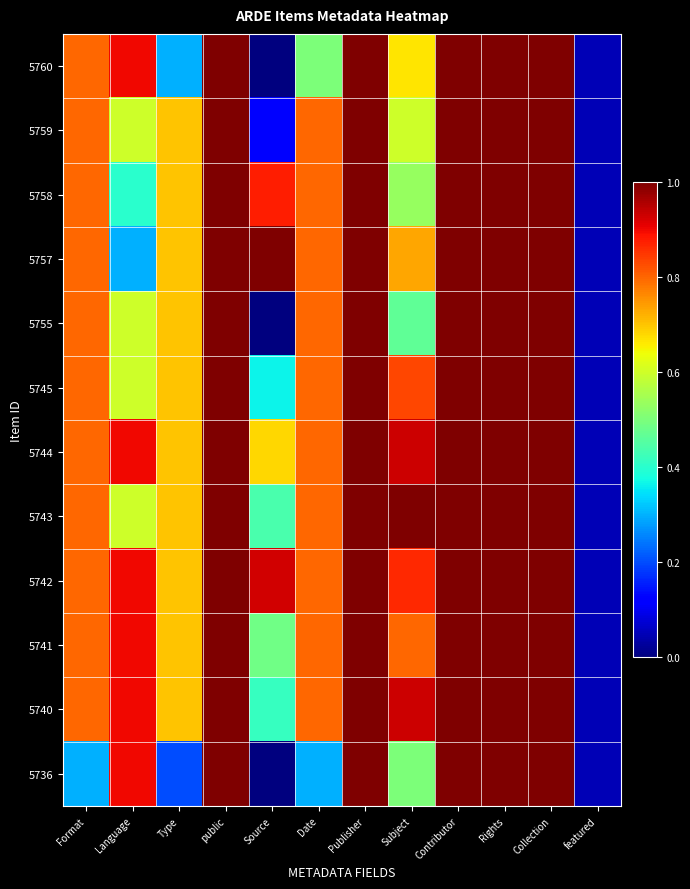

Which series has the widest spread of values?

5760